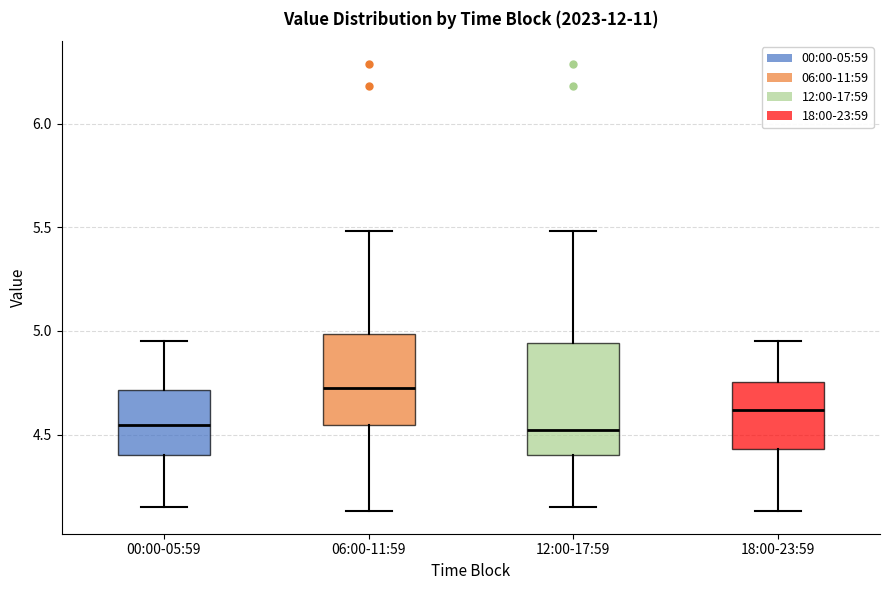

Which box is the tallest, from its lower edge to its upper edge?

12:00-17:59